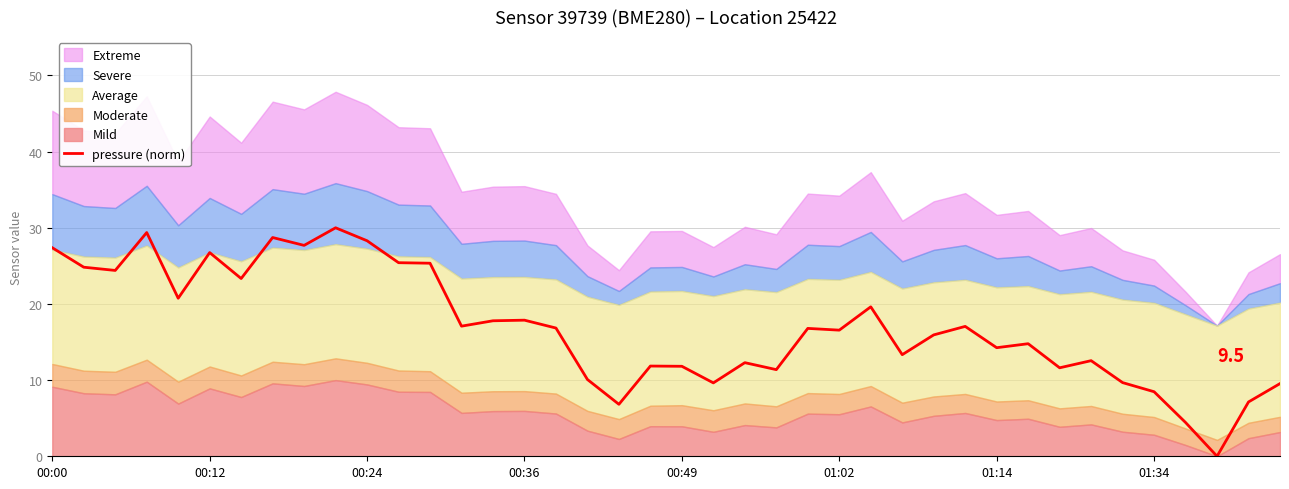

The pressure (norm) series shows 20.4 at 00:49. True or false?

False